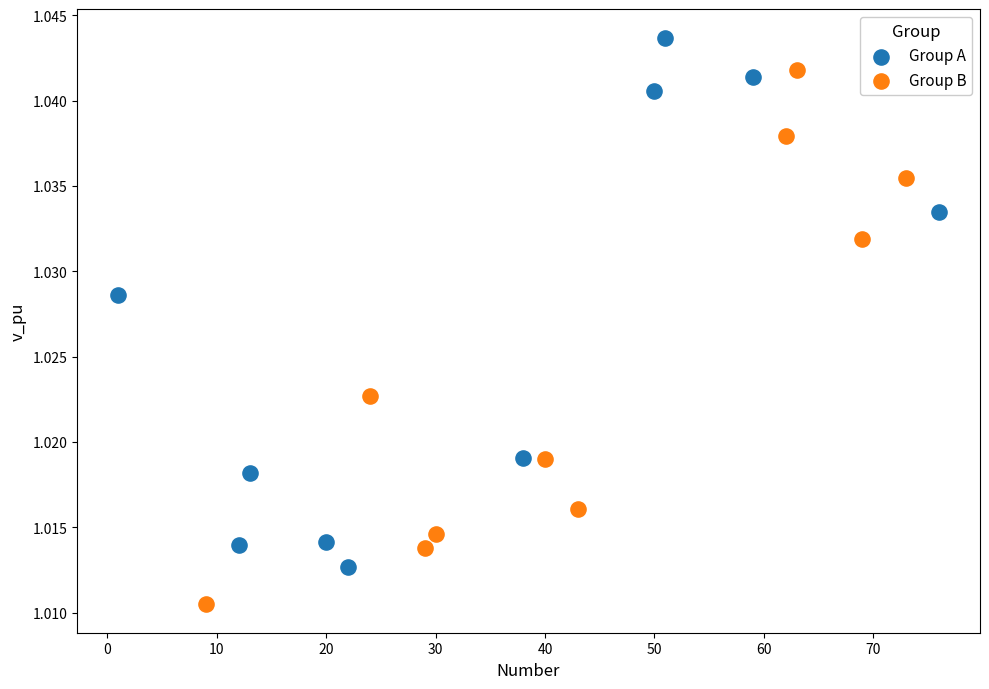

Which series reaches the minimum Y coordinate?

Group B